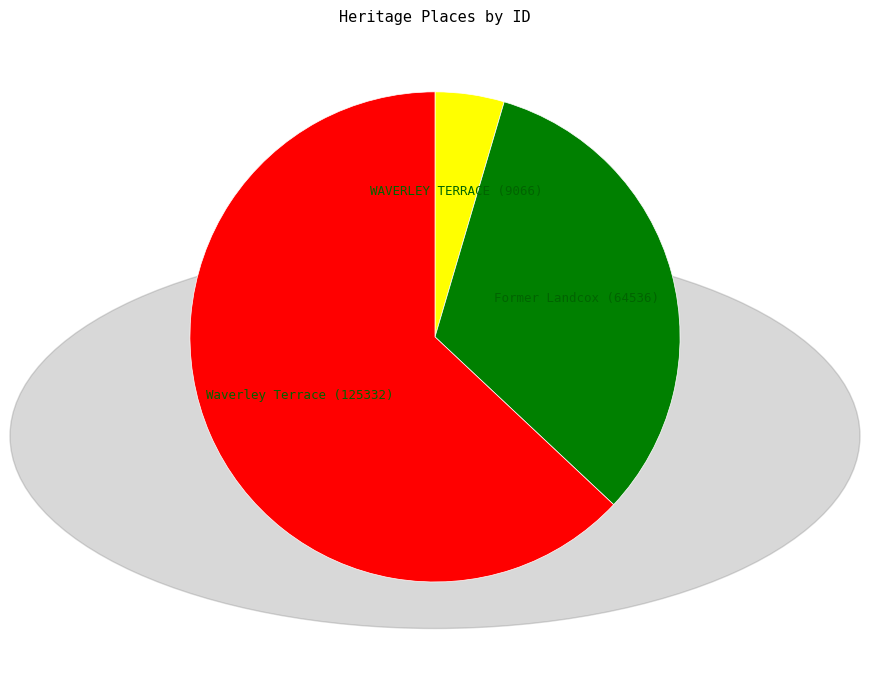

Does any single category account for the majority?

Yes